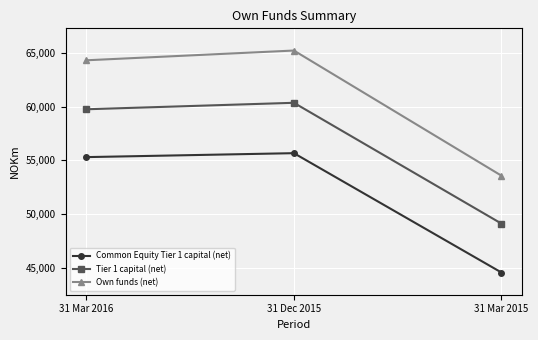

Is it true that Common Equity Tier 1 capital (net) equals 44593 at 31 Mar 2015?

True